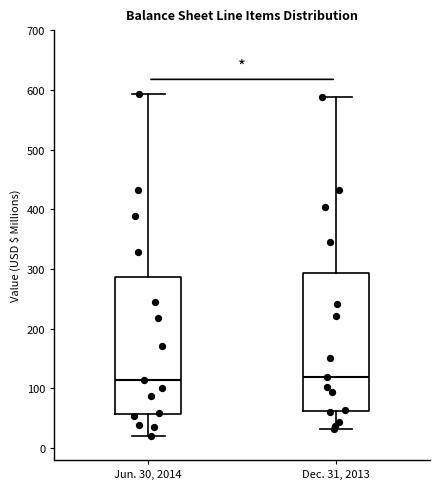

Where is the upper edge of the box for Dec. 31, 2013 on the y-axis? The values are not printed on the chart, so give them approximately, as read against the axis.

290